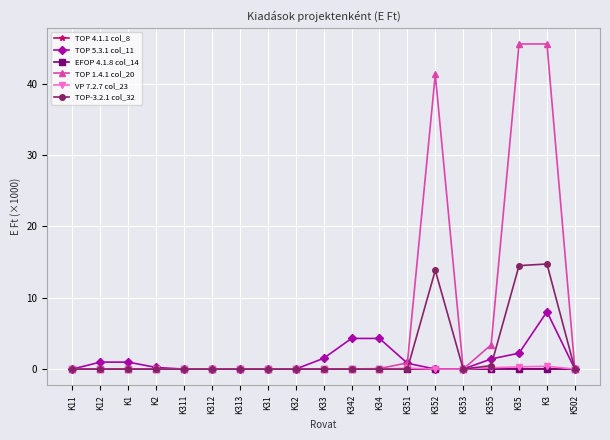

Does the chart display data point markers on the line(s)?

Yes